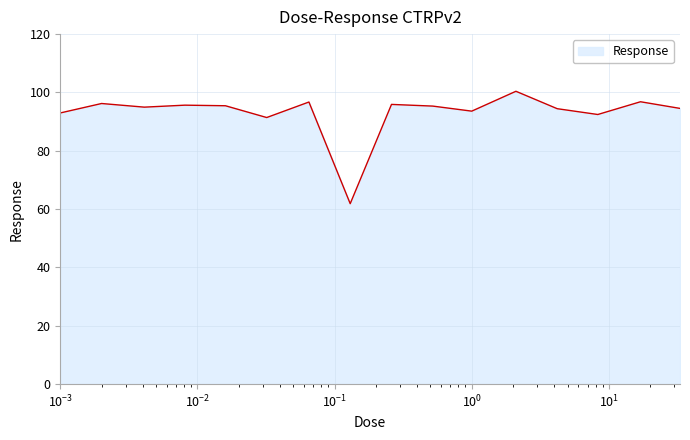

What is the difference between the second highest and minimum values?

34.9